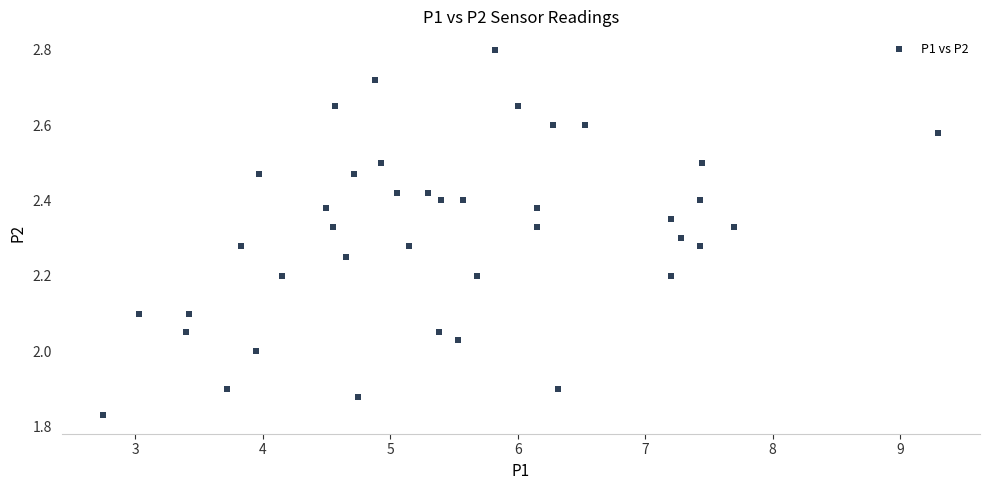

What is the range of X values (max minus min)?

6.6